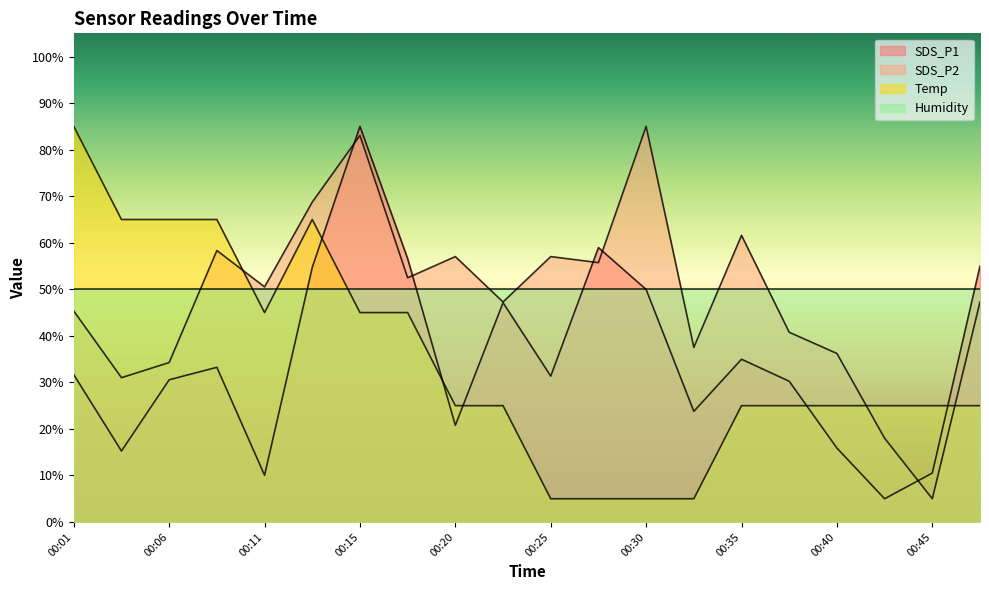

How many data points does each series have?

20